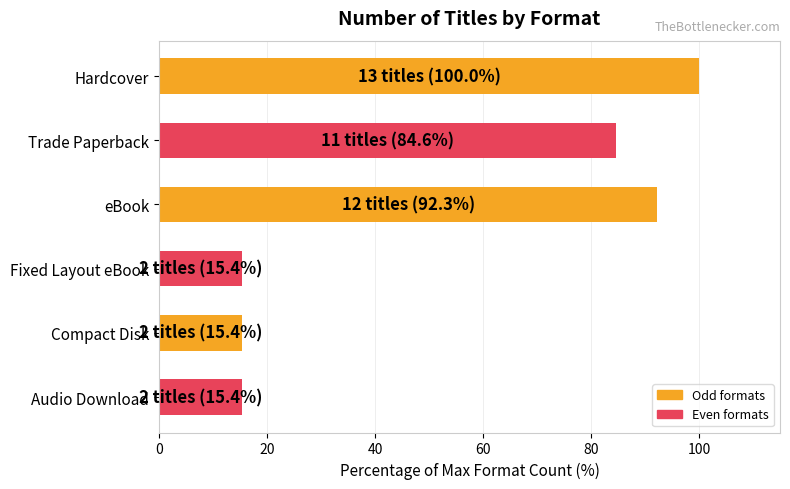

What is the difference between the maximum and minimum values?

84.6